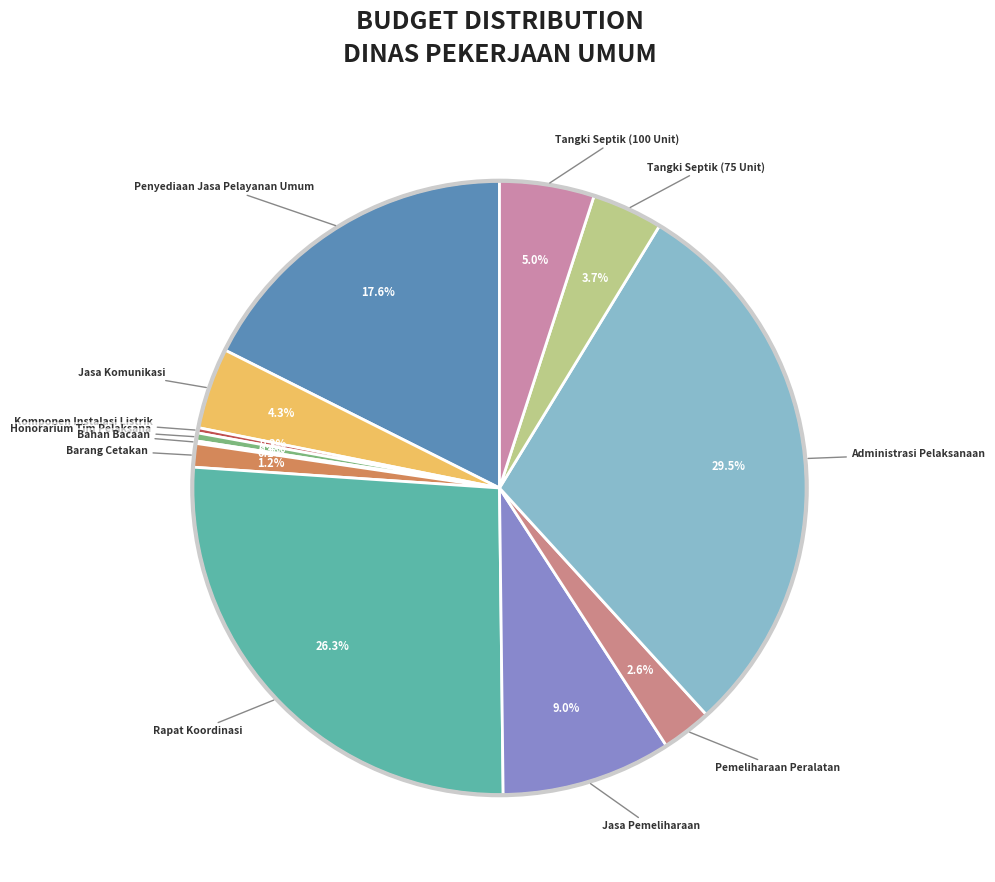

Count the number of slices in the pie.

12